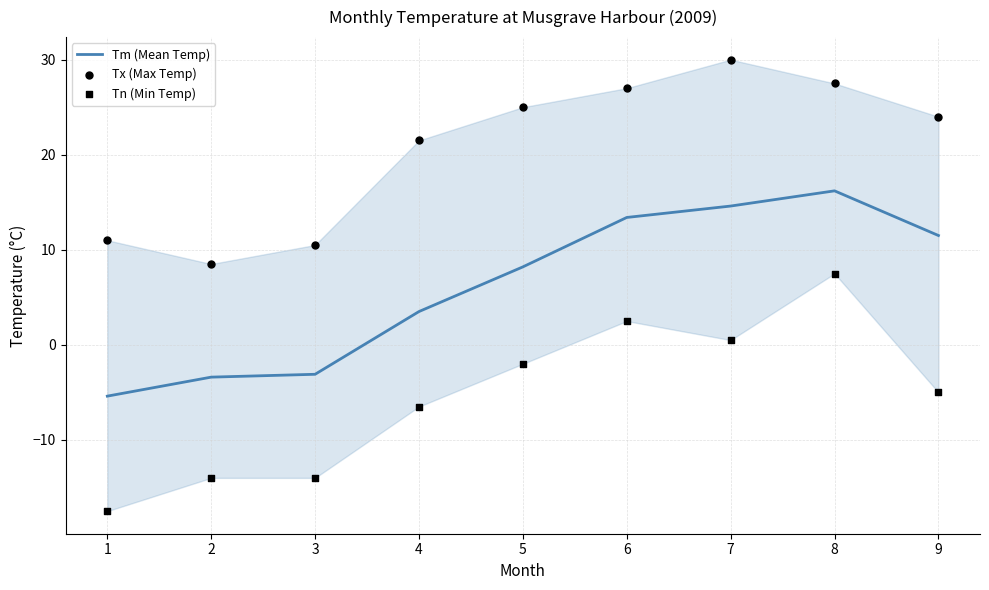

What is the total value across all series at 7?

45.1